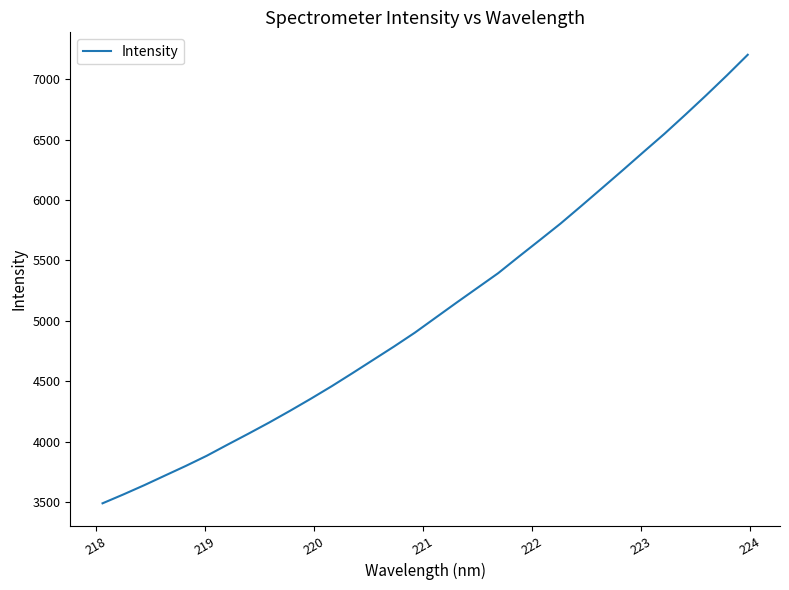

How many values are below 5026?

16